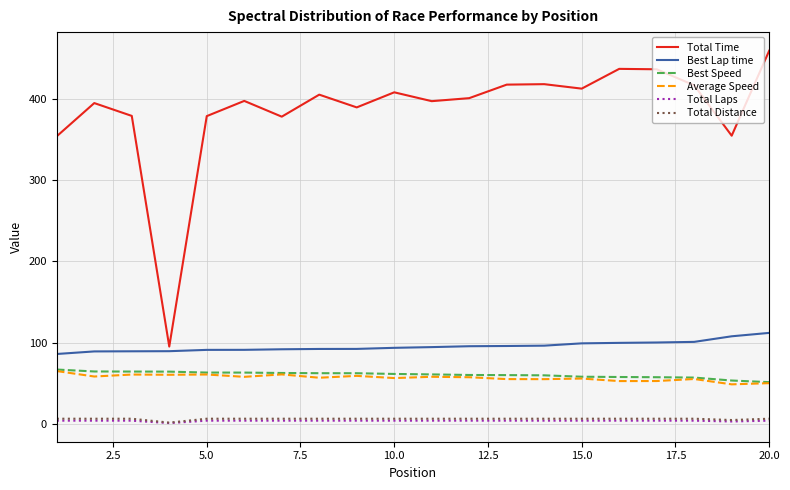

What is the maximum value for Average Speed?

65.1